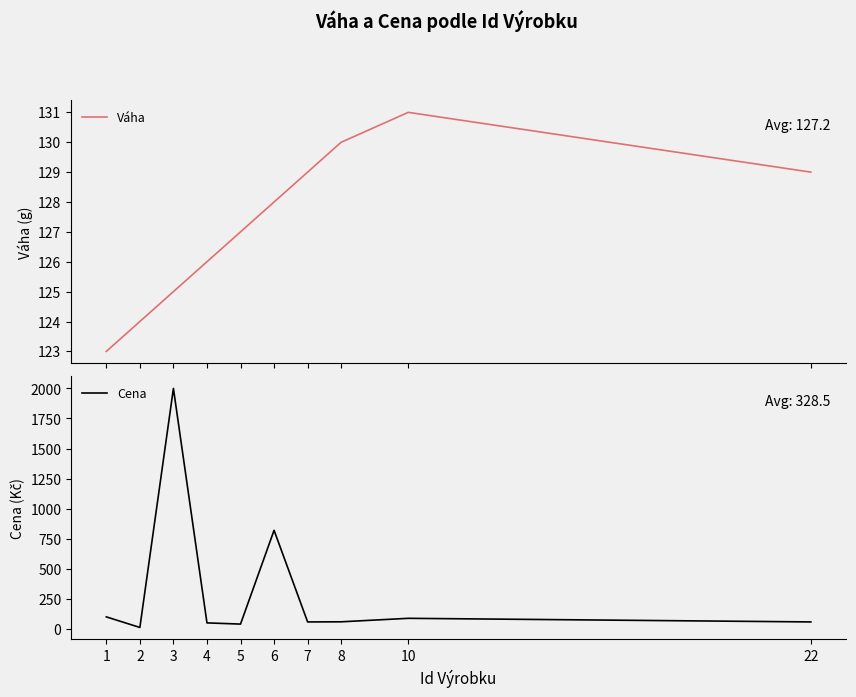

Reading left to right, list all the values displayed in this chart.

Váha: 123	124	125	126	127	128	129	130	131	129
Cena: 100	12	2000	50	40	820	58	59	88	58